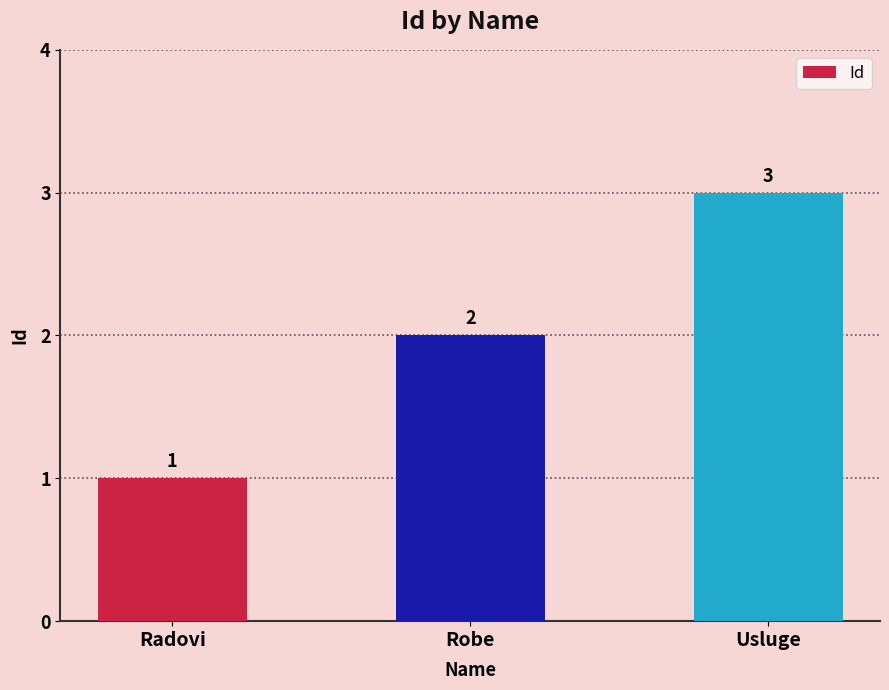

Does the chart contain stacked bars?

No